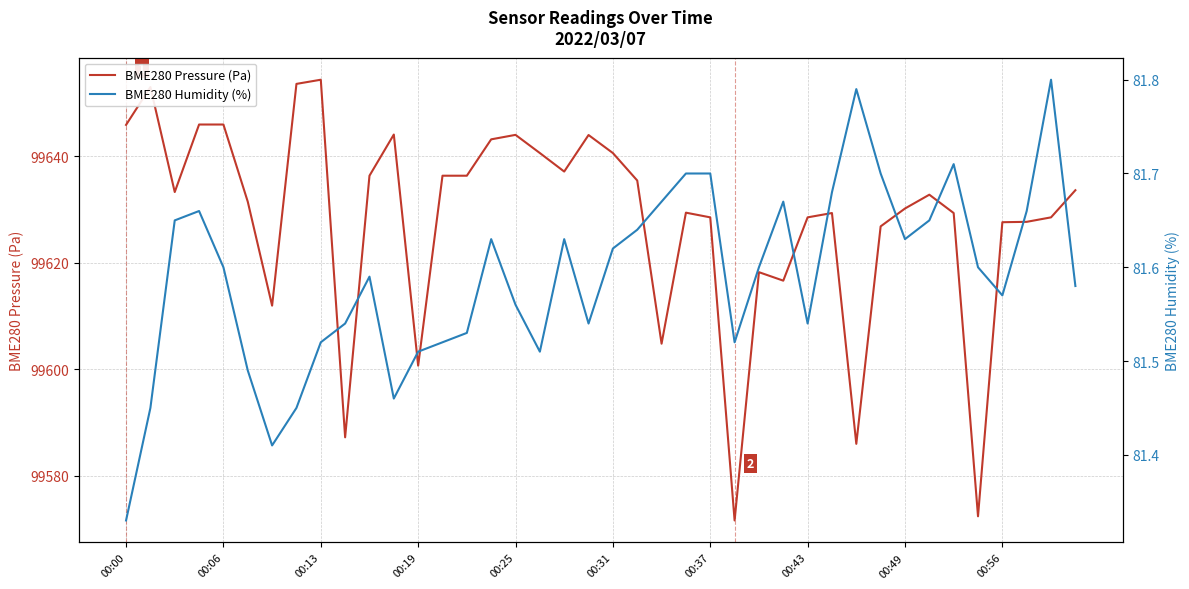

What is the maximum value for BME280 Pressure (Pa)?

99654.3